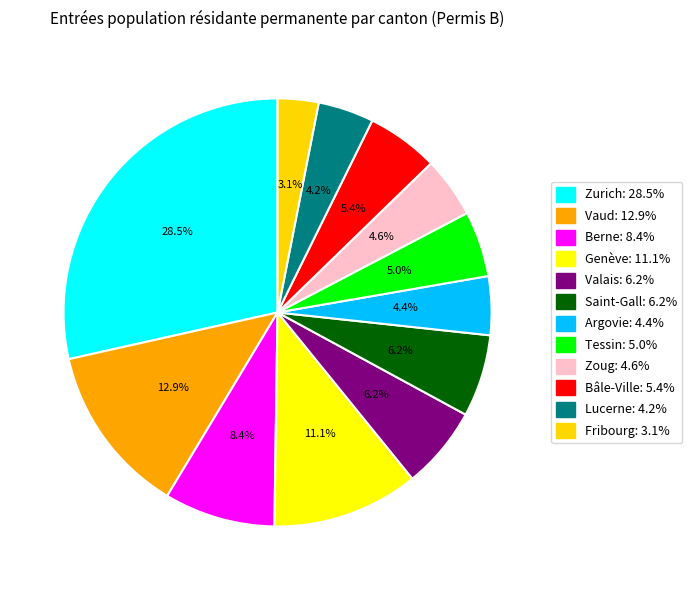

What is the ratio of the value at Genève to the value at Bâle-Ville?

2.0